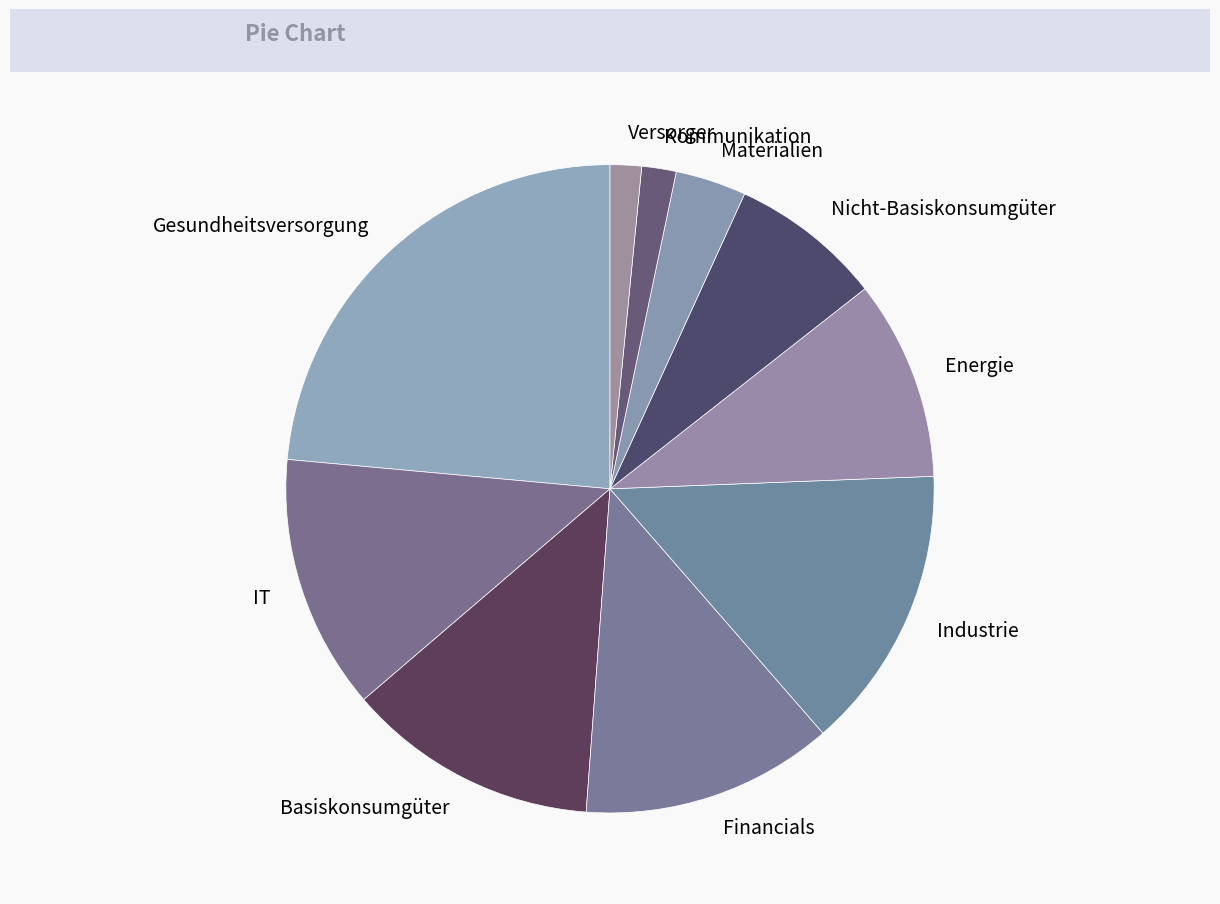

Combined, do Gesundheitsversorgung and Versorger account for over 50%?

No